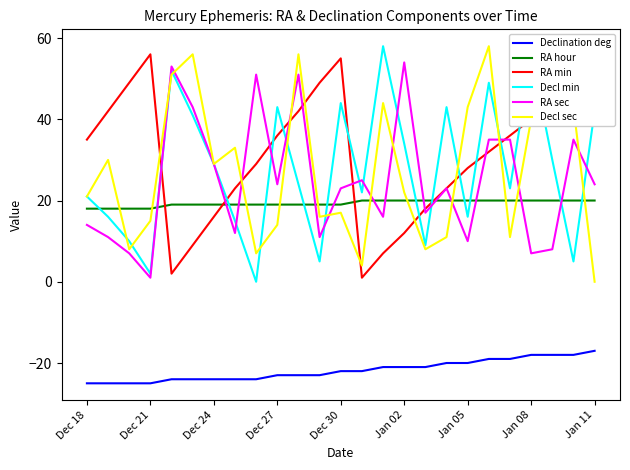

What is the greatest value displayed?

58